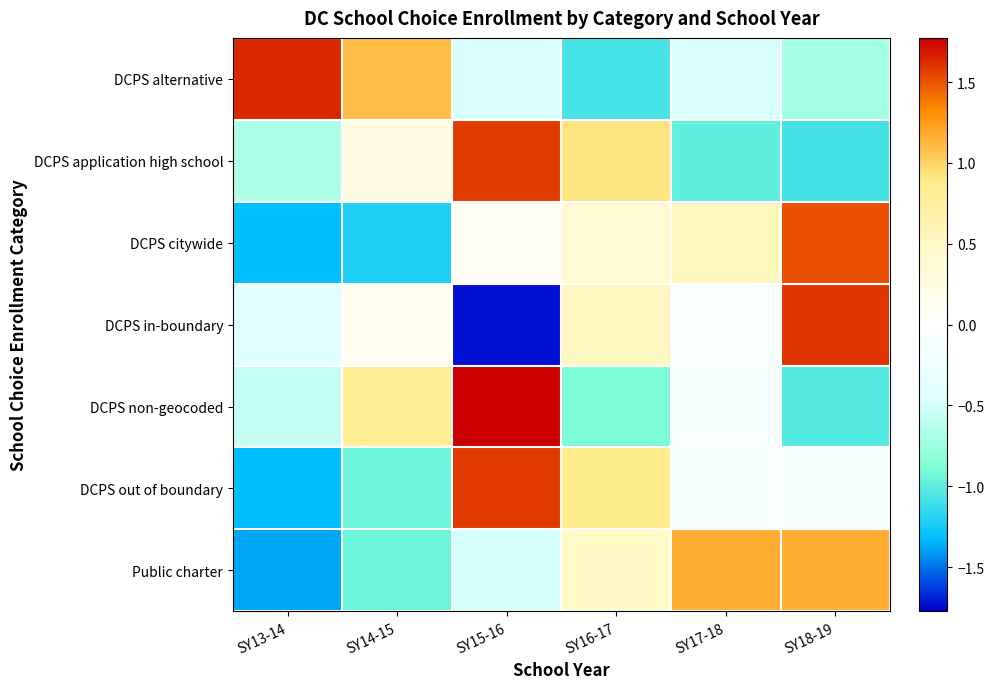

What is the spread (max minus min) of values at SY16-17?

2.0